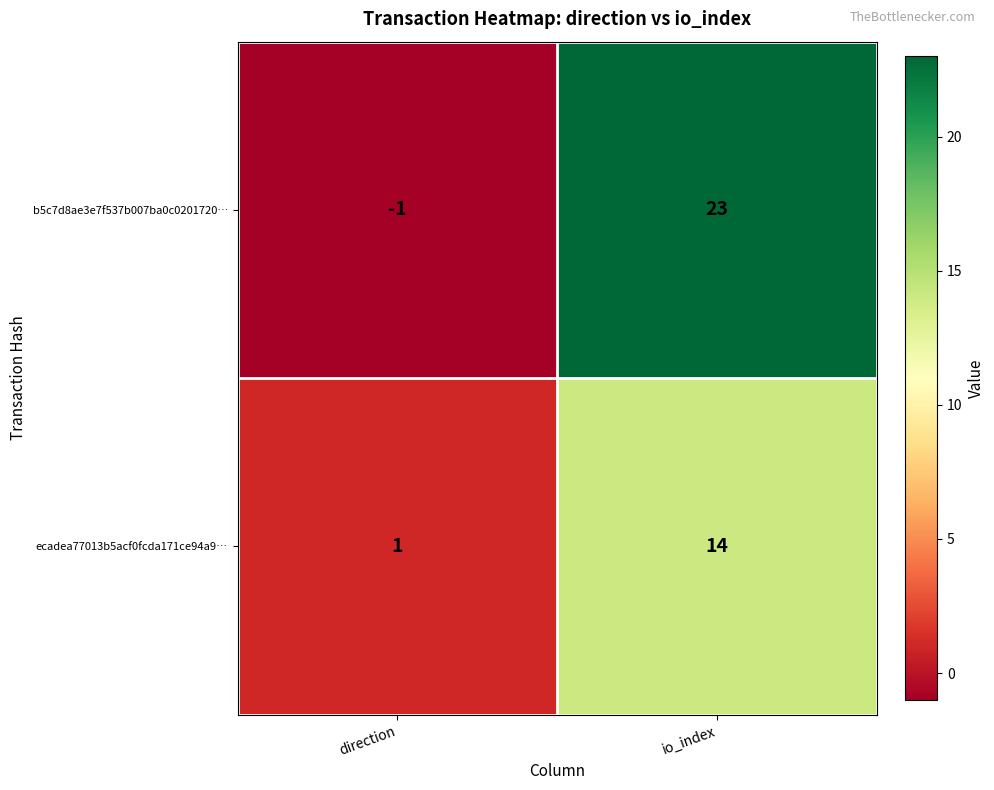

List the series in order of their peak value, lowest first.

ecadea77013b5acf0fcda171ce94a9…, b5c7d8ae3e7f537b007ba0c0201720…